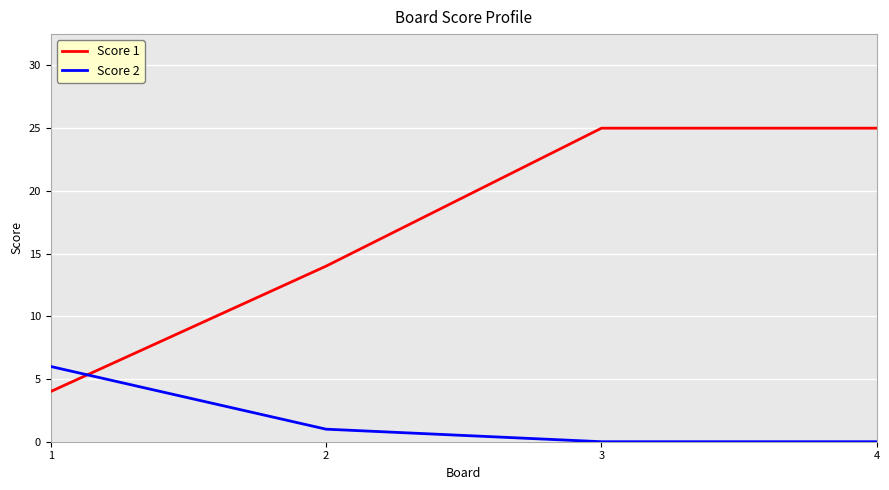

What is the sum of all Score 2 values?

7